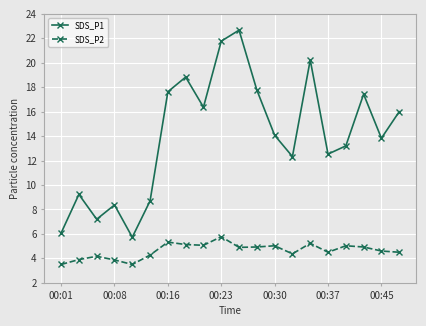

What are all the series names shown in the legend?

SDS_P1, SDS_P2